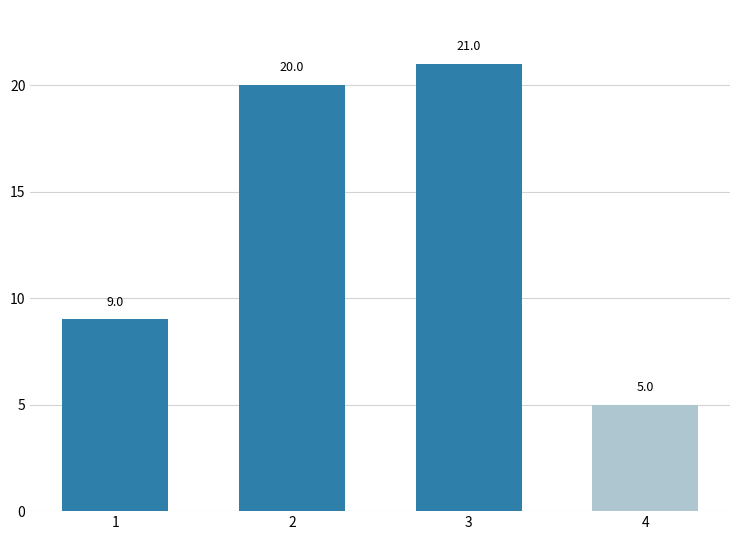

What is the maximum value shown in the chart?

21